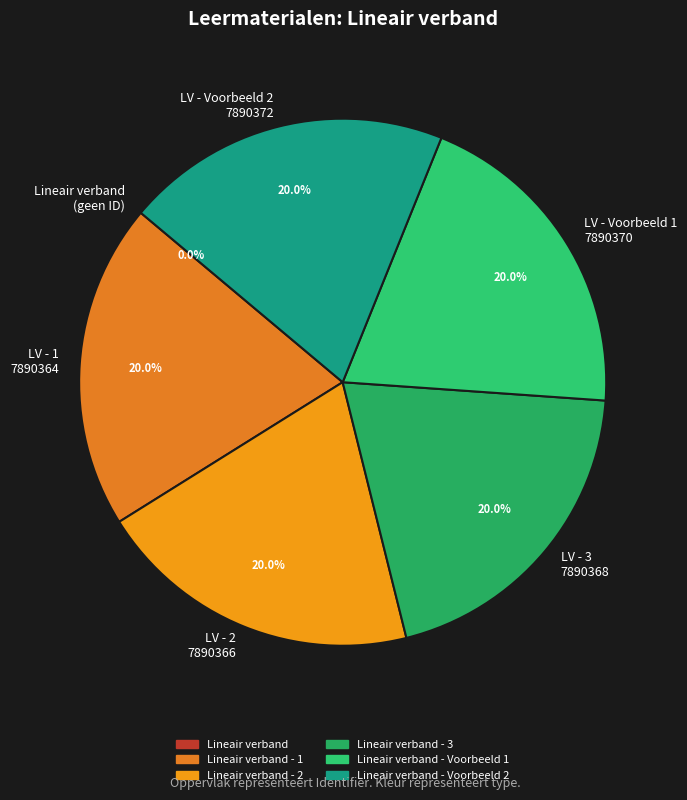

Does any single category account for the majority?

No